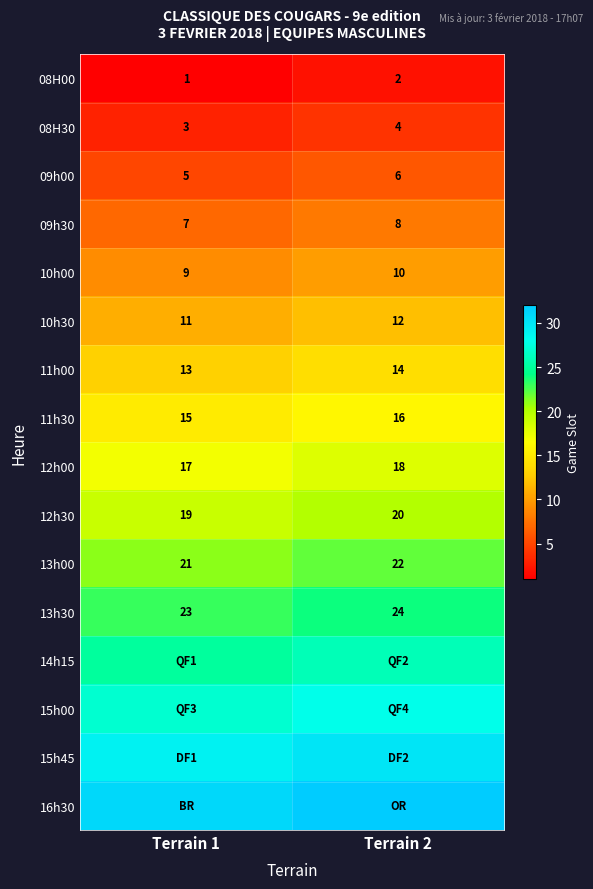

What is the sum of the 10h00 values at Terrain 1 and Terrain 2?

19